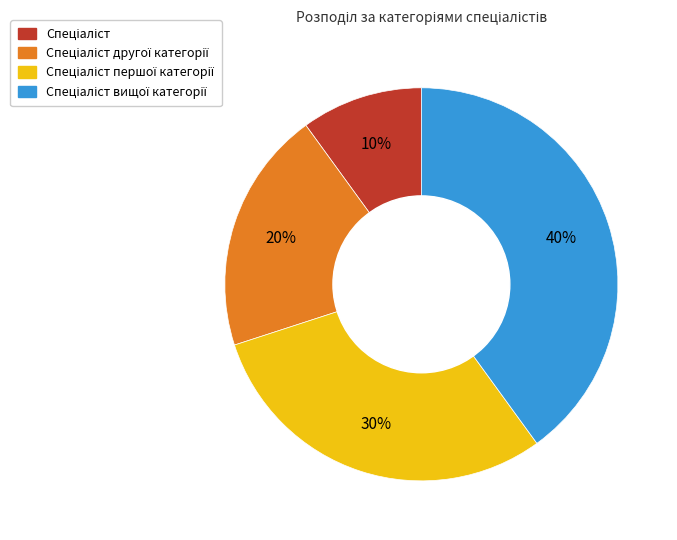

To the nearest percent, what is the difference between the largest and smallest slice percentages?

30%